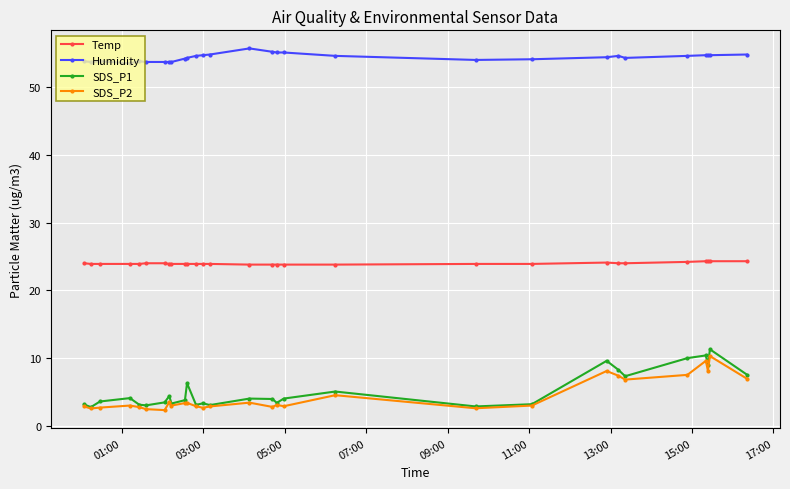

Rank the series by their maximum value, from highest to lowest.

Humidity, Temp, SDS_P1, SDS_P2